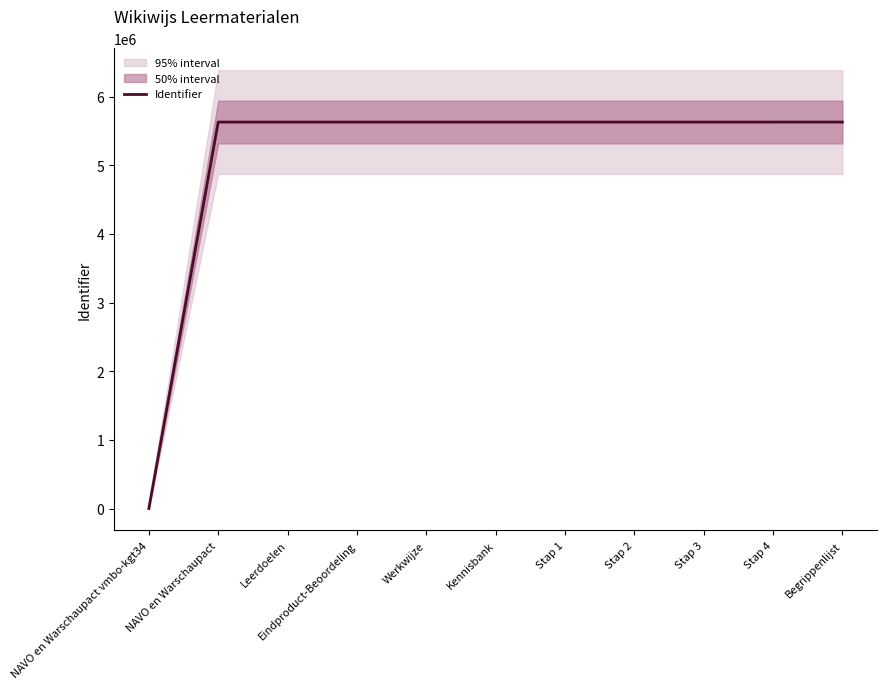

List the labels in order of value, smallest first.

NAVO en Warschaupact vmbo-kgt34, NAVO en Warschaupact, Leerdoelen, Eindproduct-Beoordeling, Werkwijze, Kennisbank, Stap 1, Stap 2, Stap 3, Stap 4, Begrippenlijst